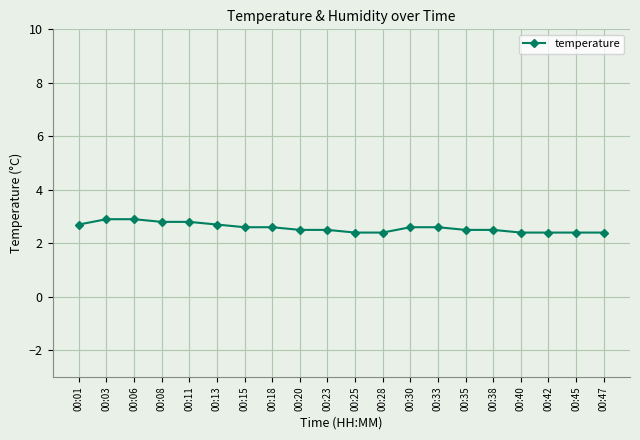

Which has a higher value, 00:45 or 00:11?

00:11